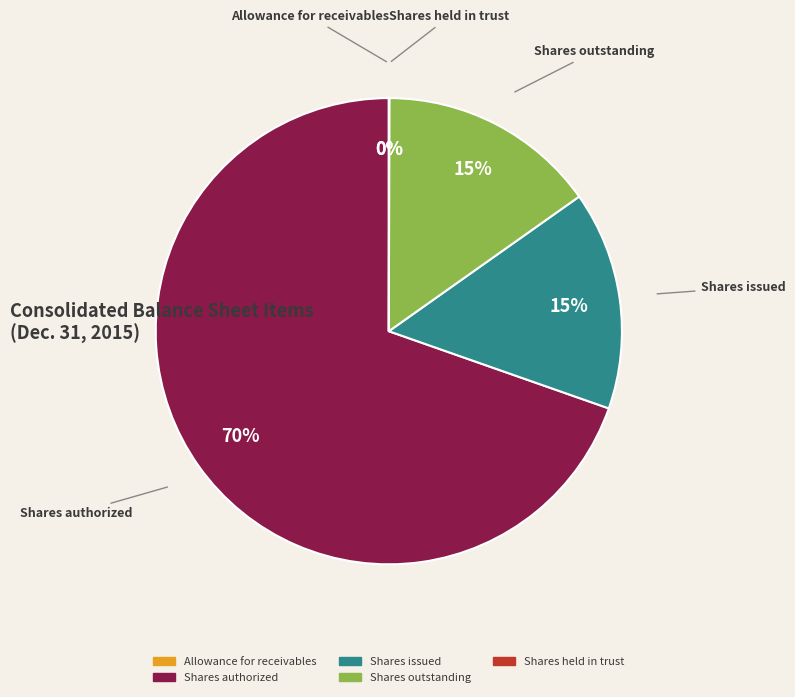

What percentage is the Shares outstanding slice, to the nearest percent?

15%